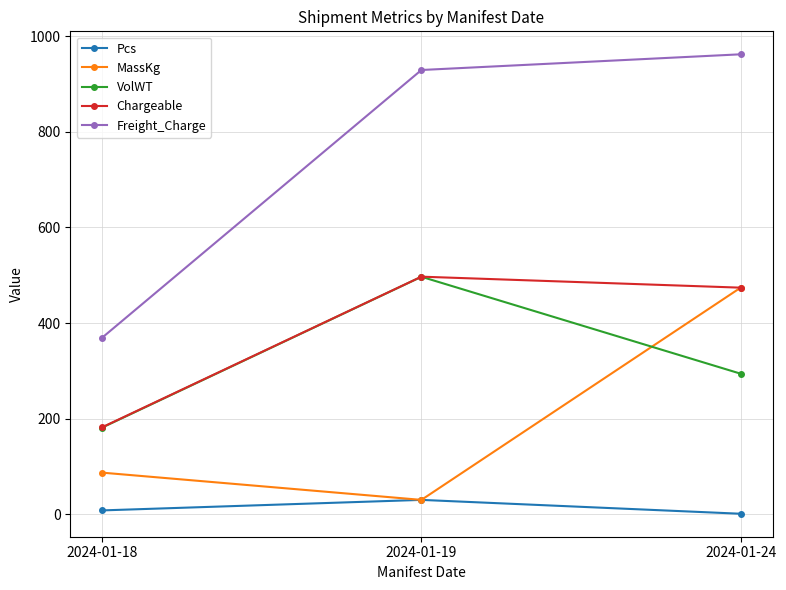

Is it true that Chargeable equals 186.8 at 2024-01-19?

False